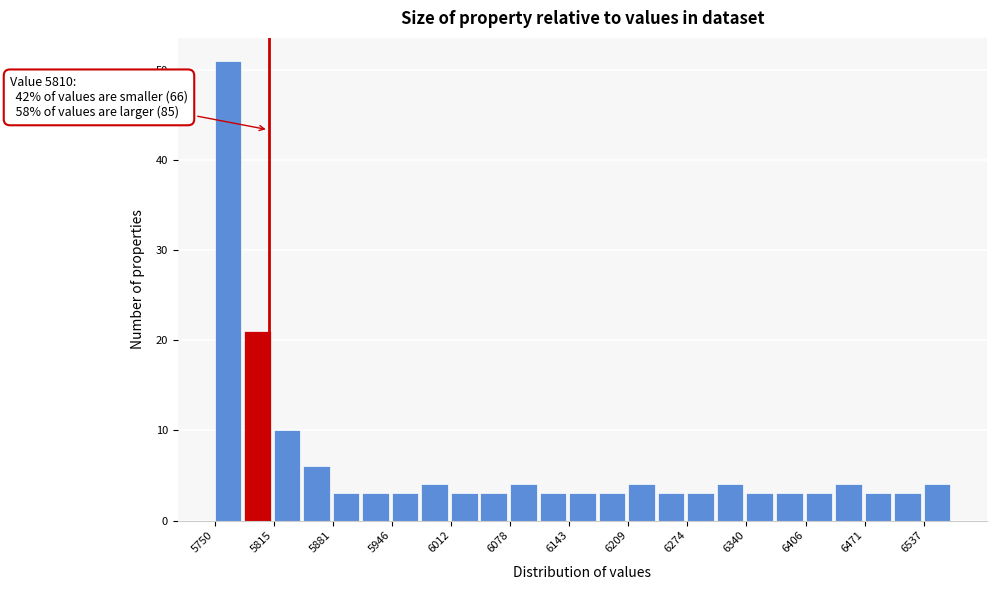

Read against the x-axis, roughly where is the centre of the tallest bar?

5760